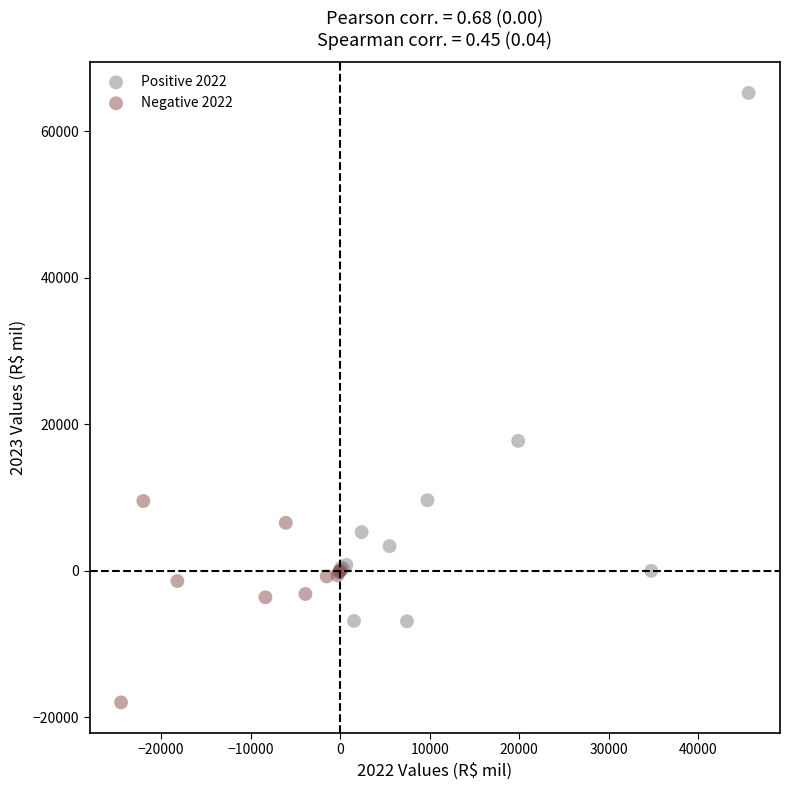

What are all the series names shown in the legend?

Positive 2022, Negative 2022